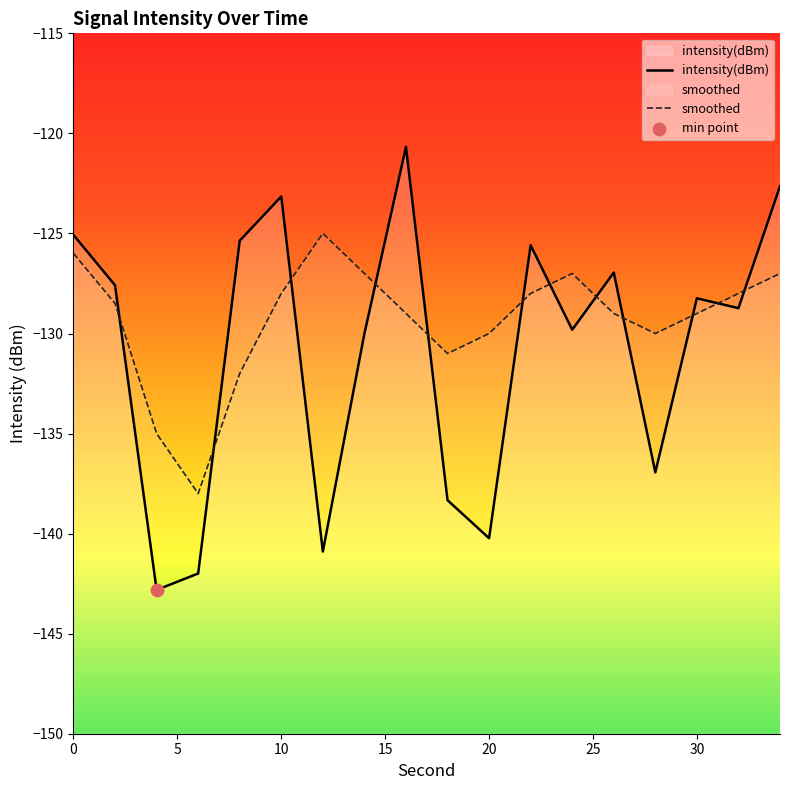

What are all the series names shown in the legend?

intensity(dBm), smoothed